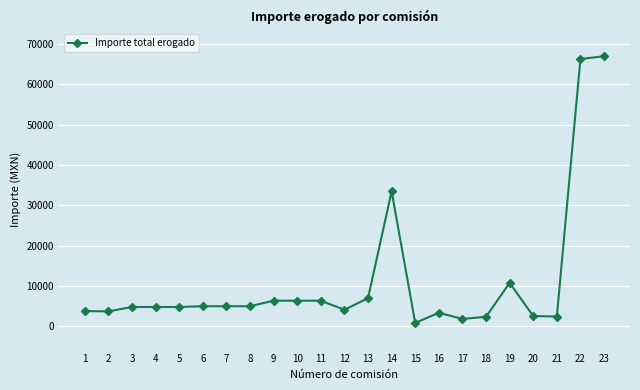

What is the difference between the maximum and second lowest values?

65102.3